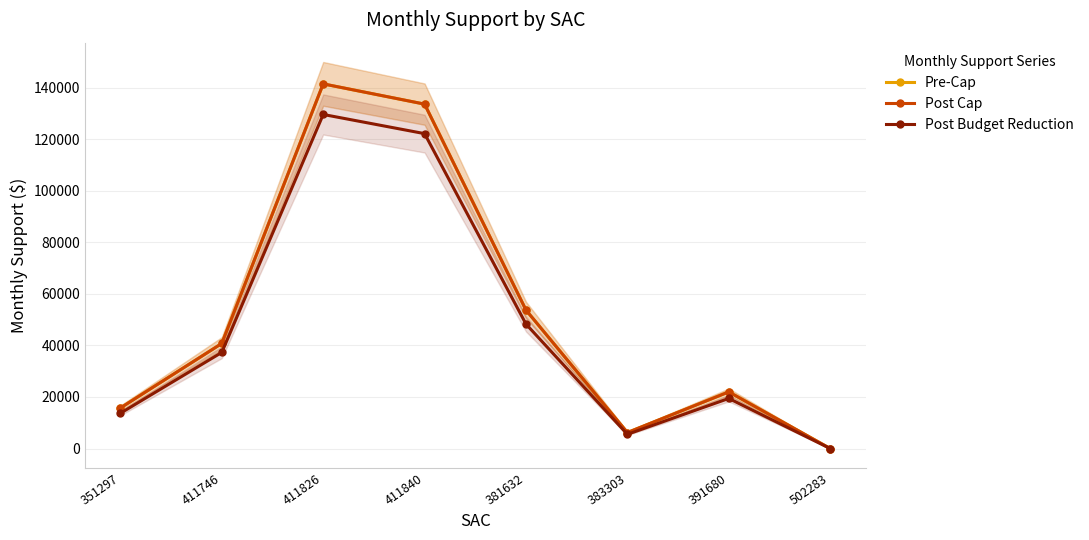

What value does the Post Cap series have at 502283?

2.0